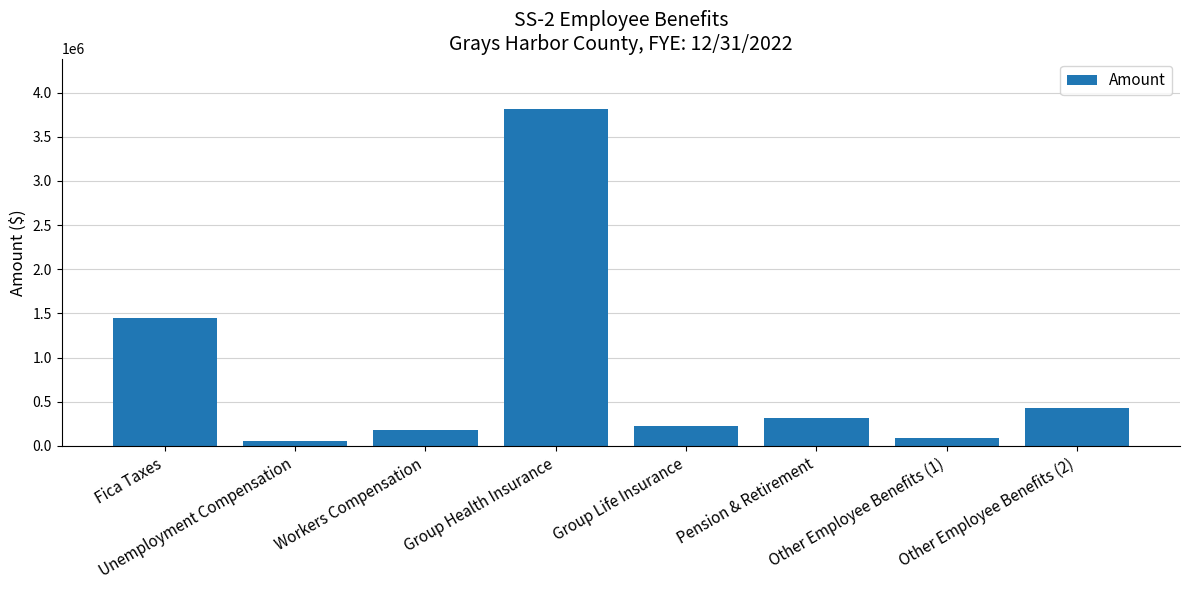

Reading right to left, extract all data points from this chart.

435623	92771	313612	222640	3813369	181262	52579	1450421